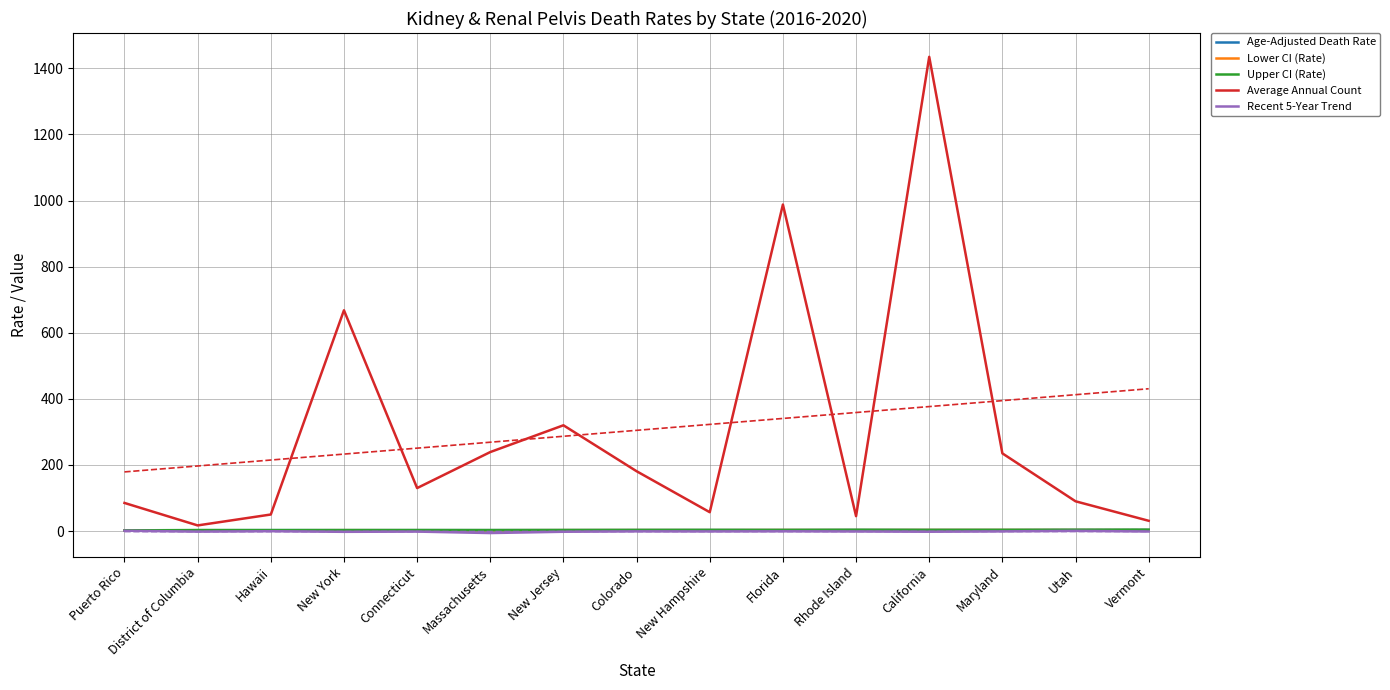

Which series changed the most between Puerto Rico and Hawaii?

Average Annual Count